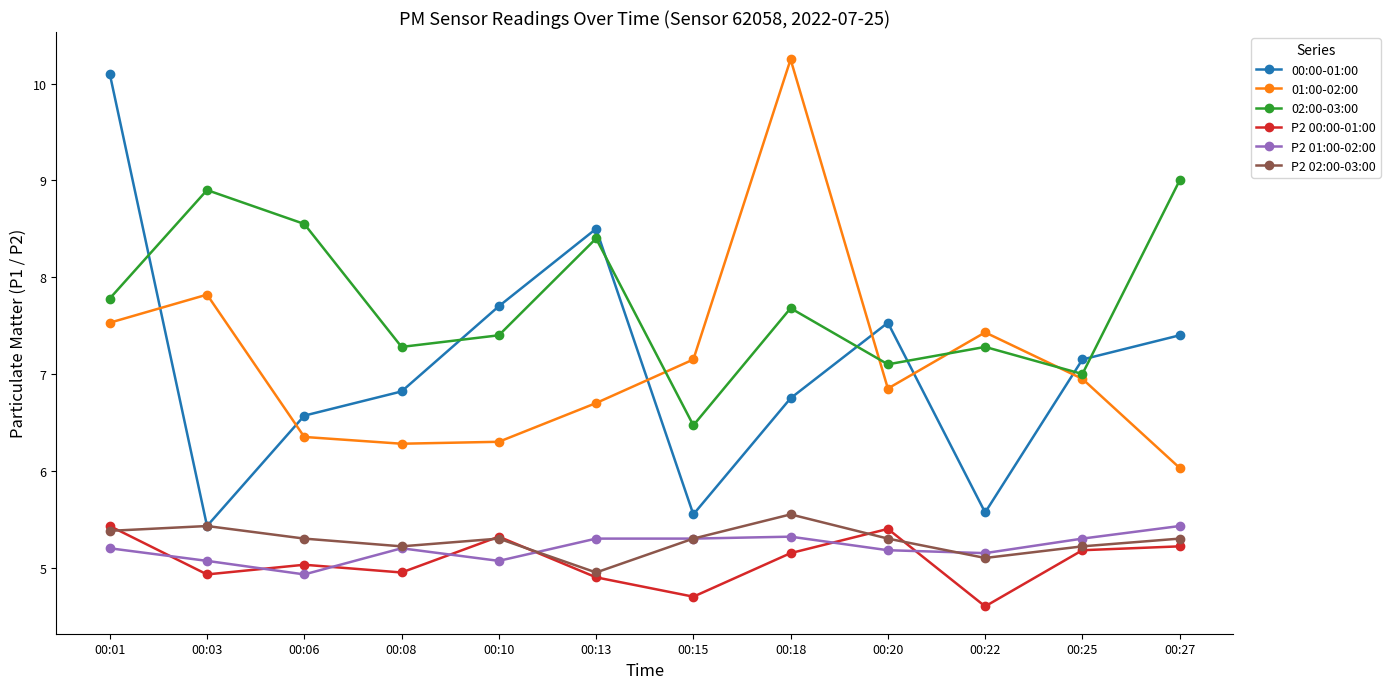

Rank the series at 00:22 from lowest to highest value.

P2 00:00-01:00, P2 02:00-03:00, P2 01:00-02:00, 00:00-01:00, 02:00-03:00, 01:00-02:00